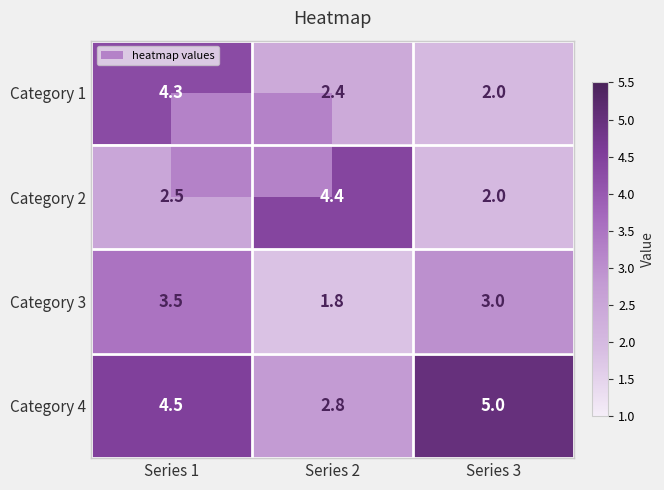

Which series changed the most between Series 2 and Series 3?

Category 2